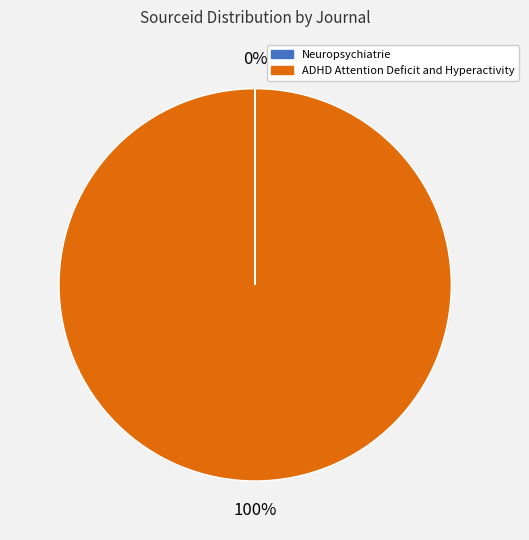

What is the largest slice in the pie chart?

ADHD Attention Deficit and Hyperactivity